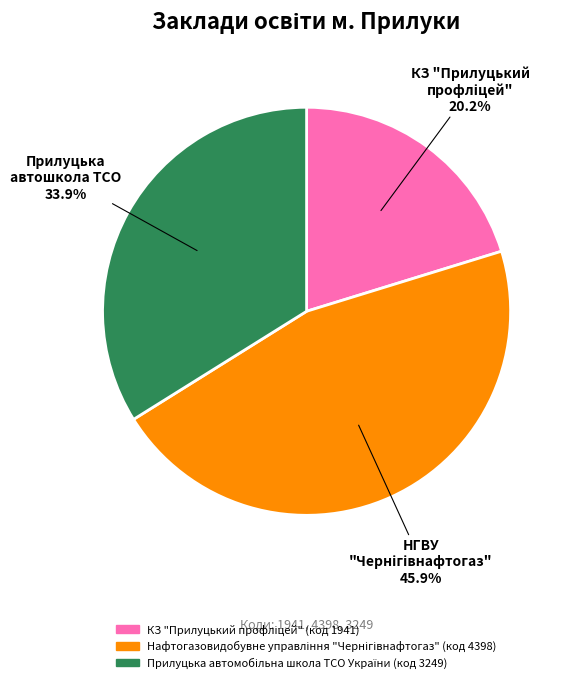

Is there any slice that represents more than half of the pie?

No